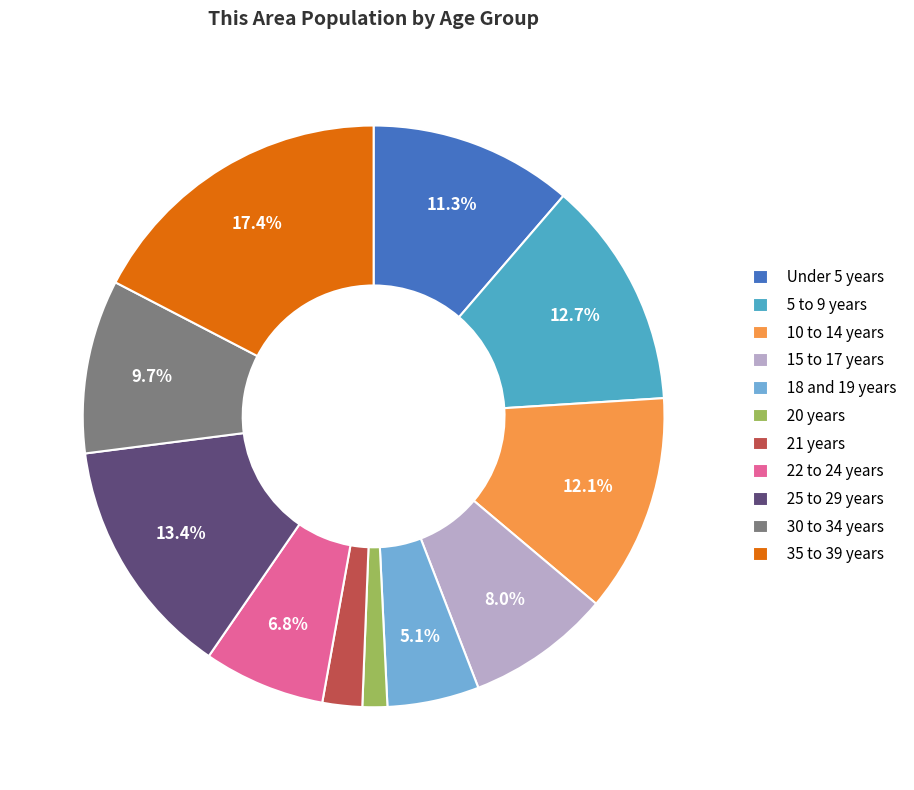

To the nearest percent, what percentage of the pie is 18 and 19 years?

5%